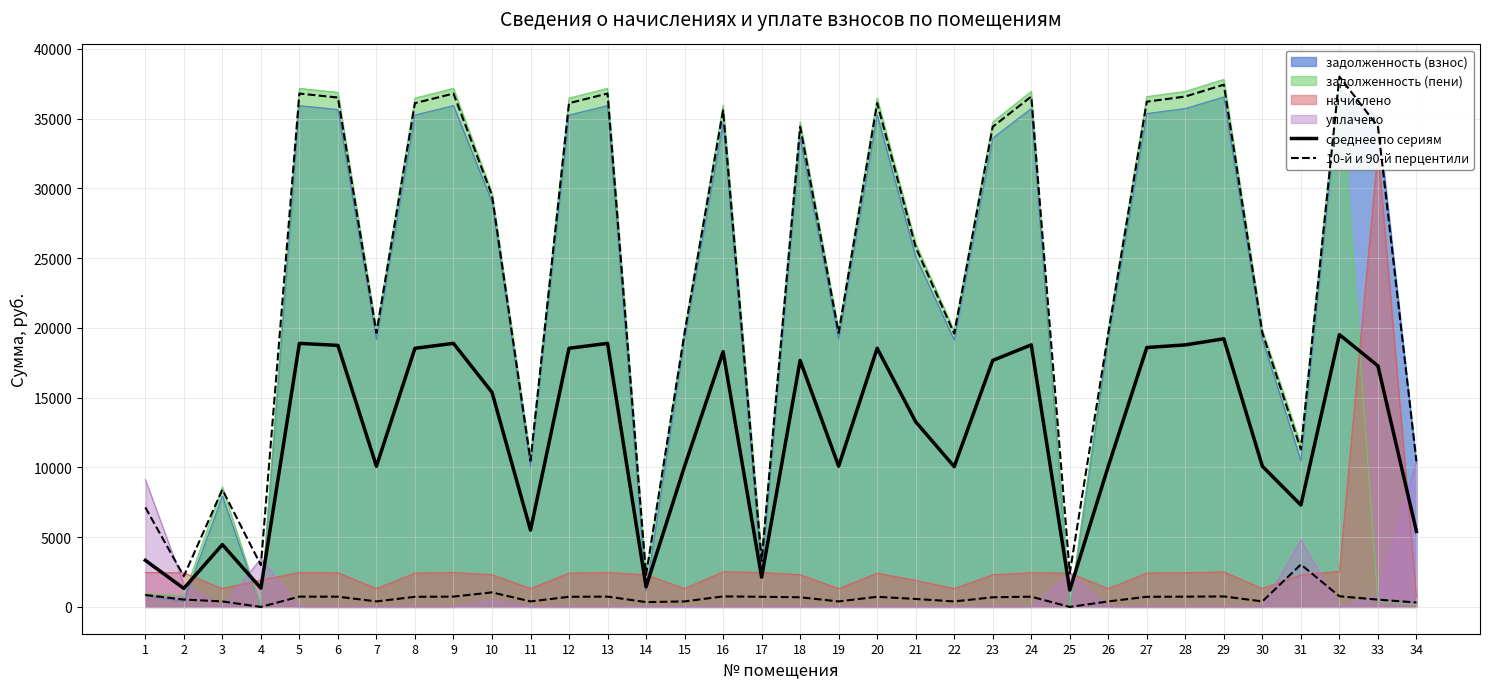

Read the среднее по сериям value at 21.

13269.7